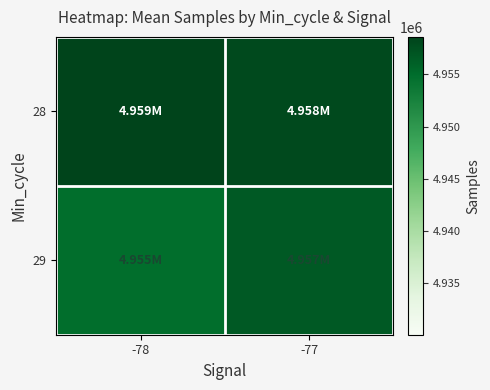

Which series has the largest range (max minus min)?

29